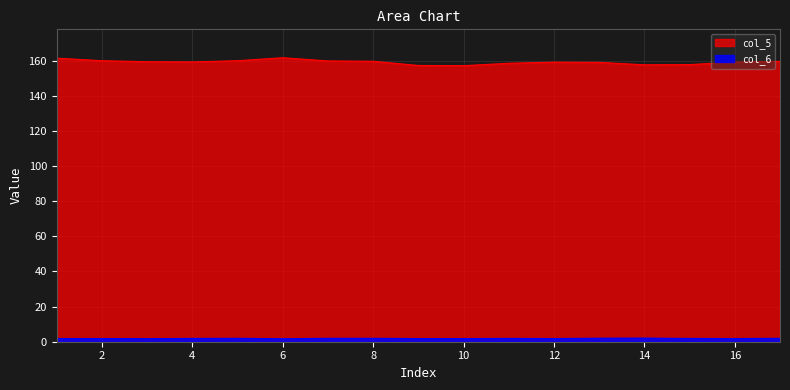

At which category does the chart reach its peak across all series?

6